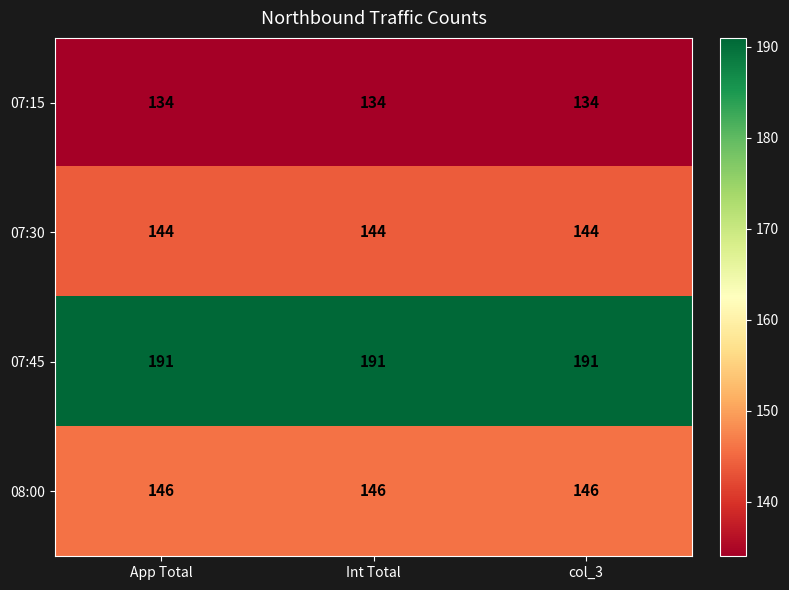

What is the sum of all 07:15 values?

402